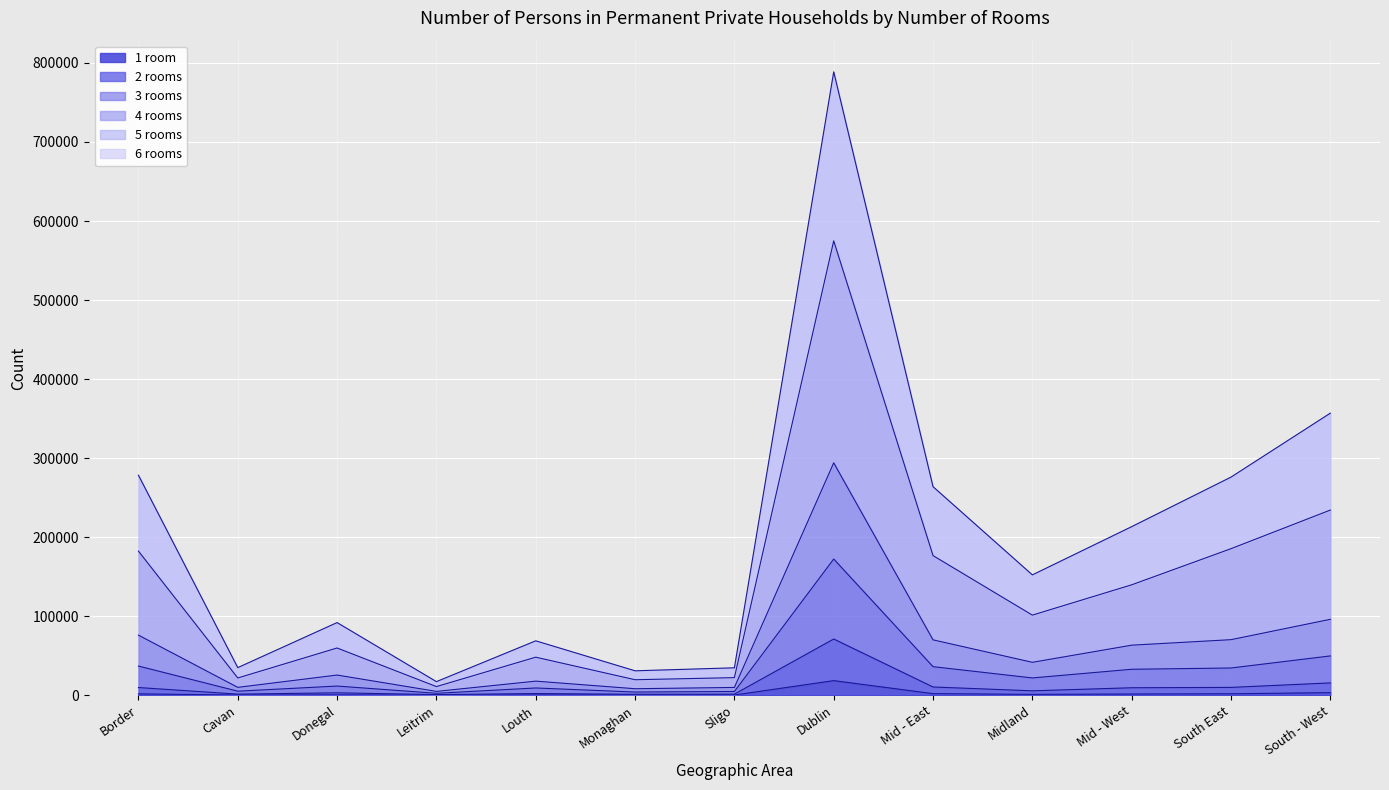

Is it true that 4 rooms equals 246026 at South East?

False